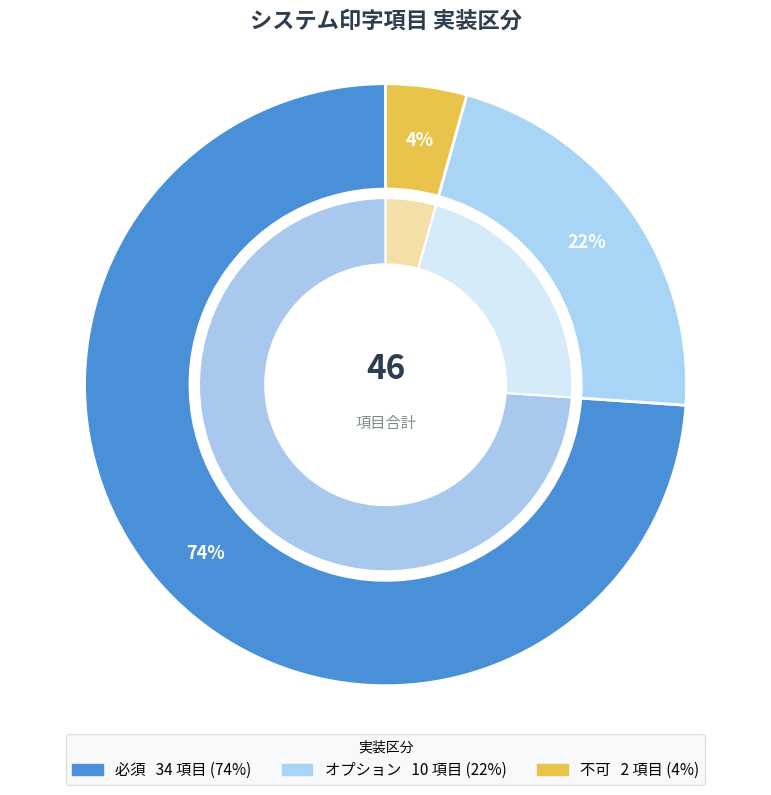

To the nearest percent, what is the average slice percentage?

33%